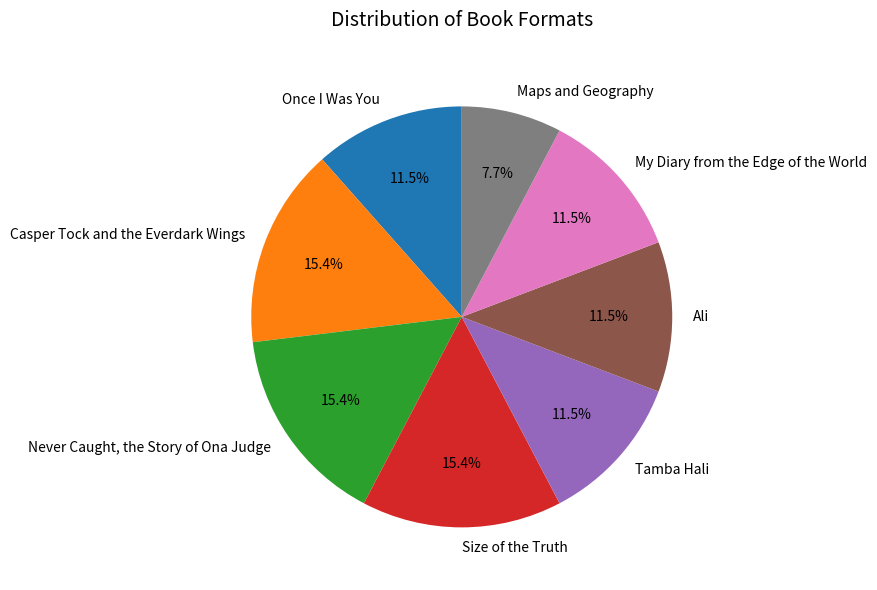

What percentage do Tamba Hali and Casper Tock and the Everdark Wings together represent?

26.9%